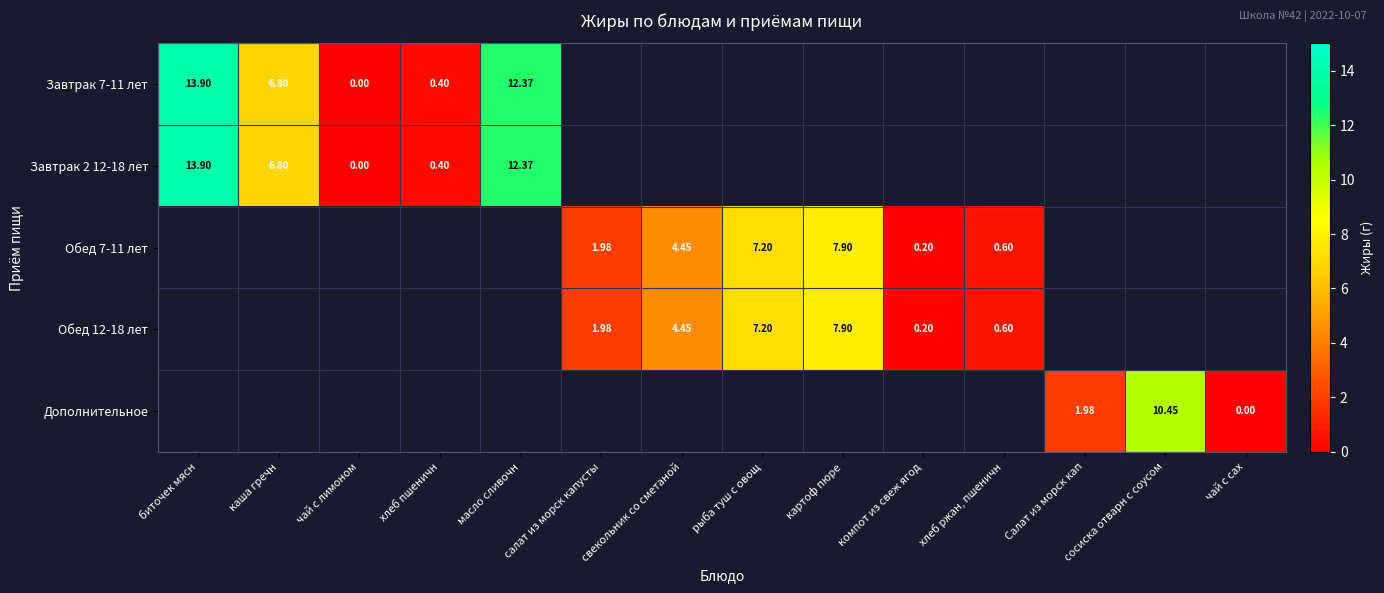

Which has a higher value, биточек мясн or каша гречн?

биточек мясн